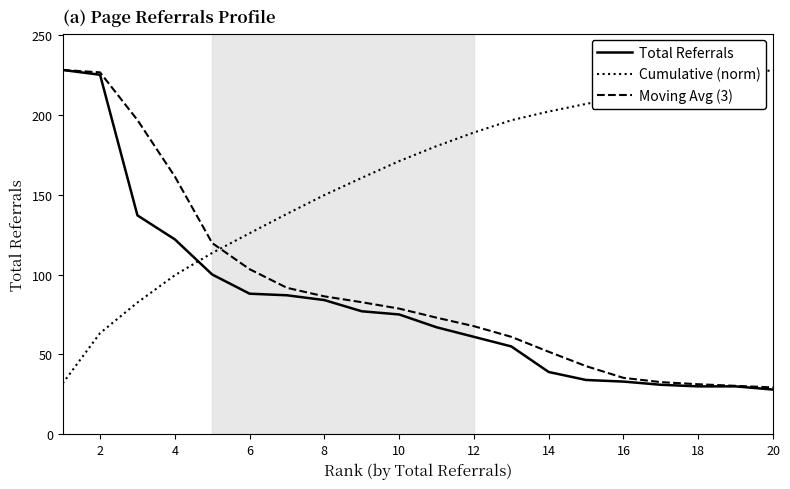

True or false: Total Referrals and Cumulative (norm) cross at least once.

True